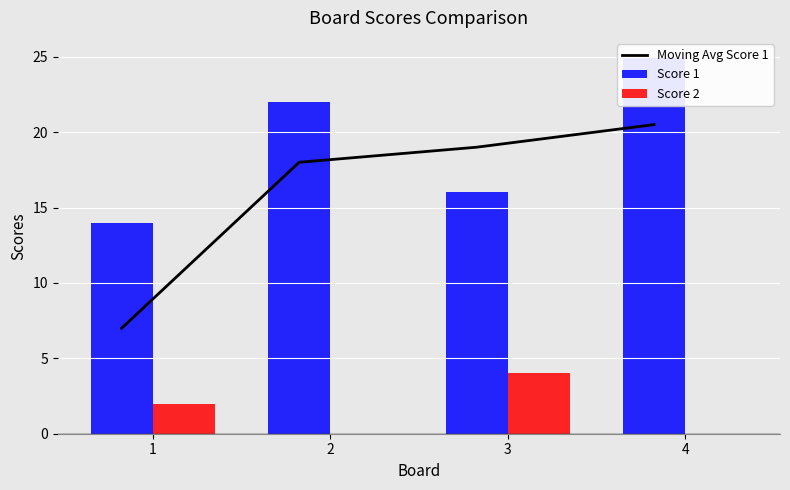

Does the chart contain any negative values?

No